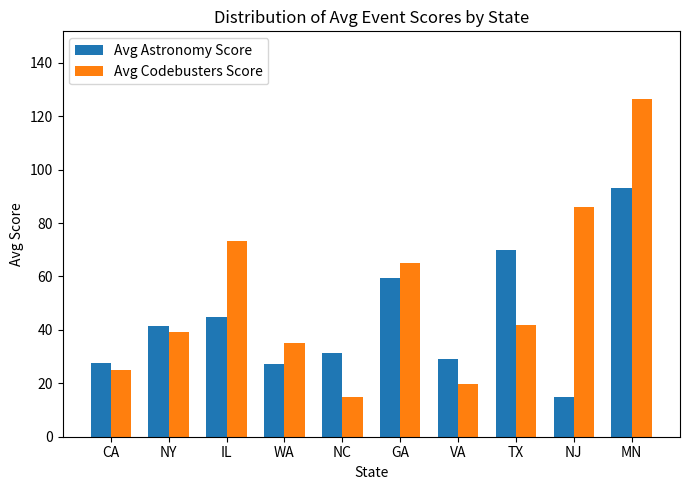

Is the value of Avg Codebusters Score at GA greater than the value of Avg Astronomy Score at CA?

Yes